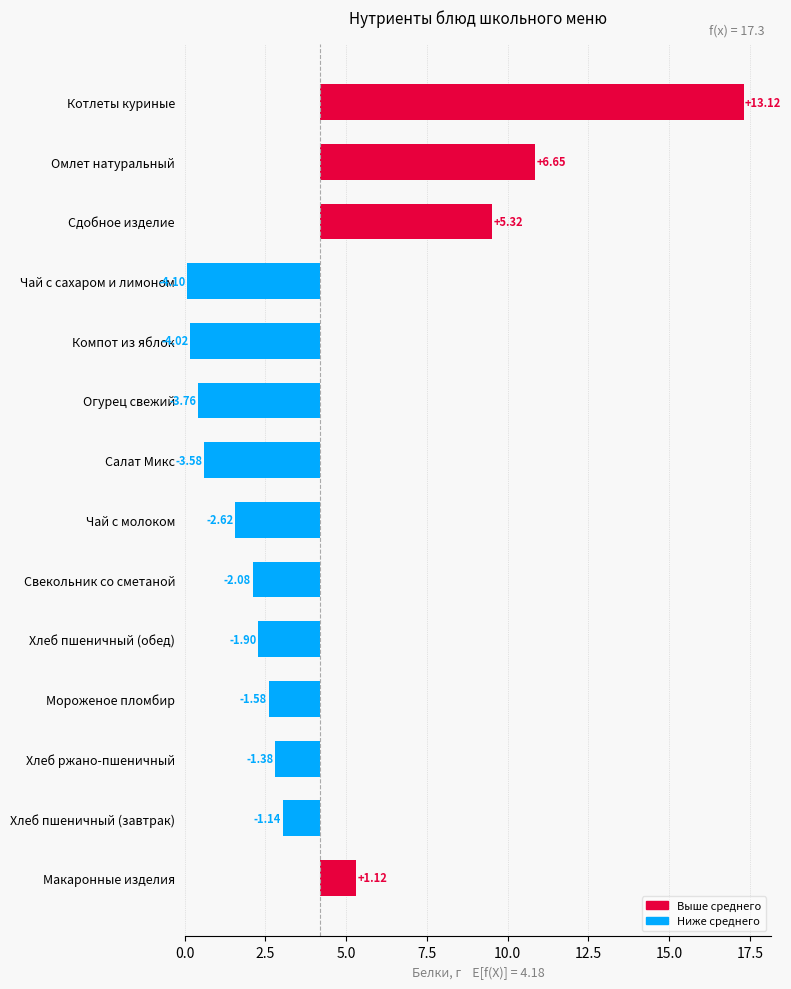

What is the difference between the maximum and minimum values?

17.2